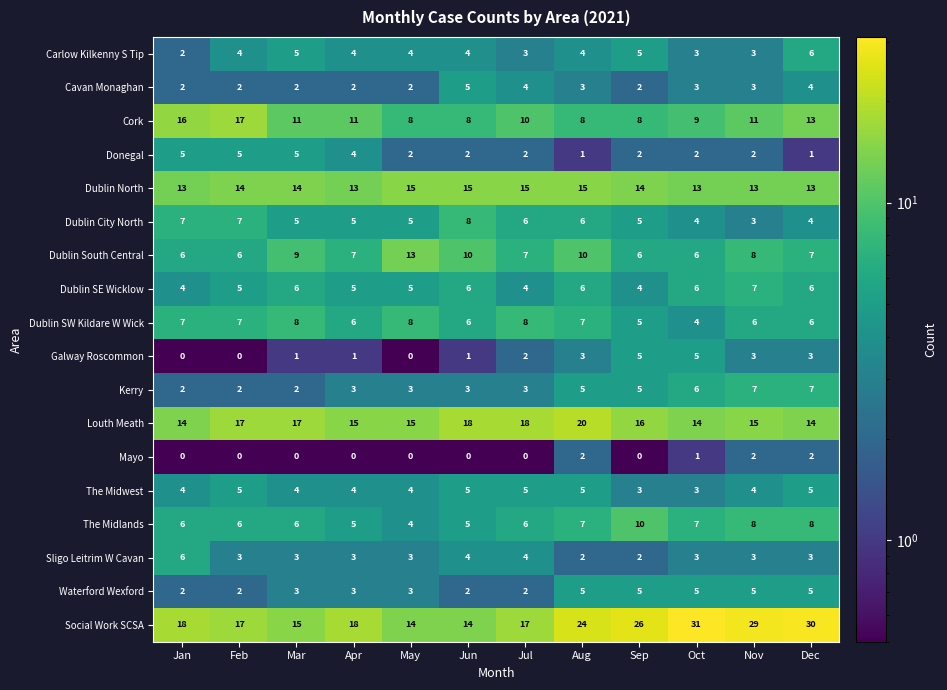

What is the spread (max minus min) of values at Jul?

18